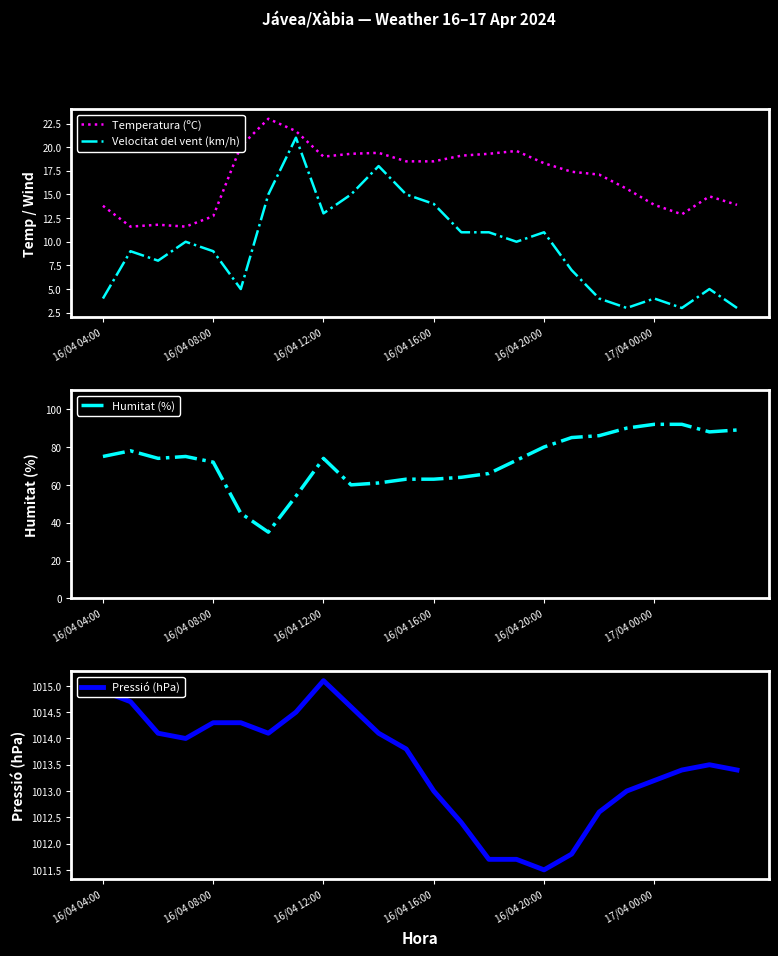

True or false: Temperatura (ºC) and Humitat (%) intersect in this chart.

False